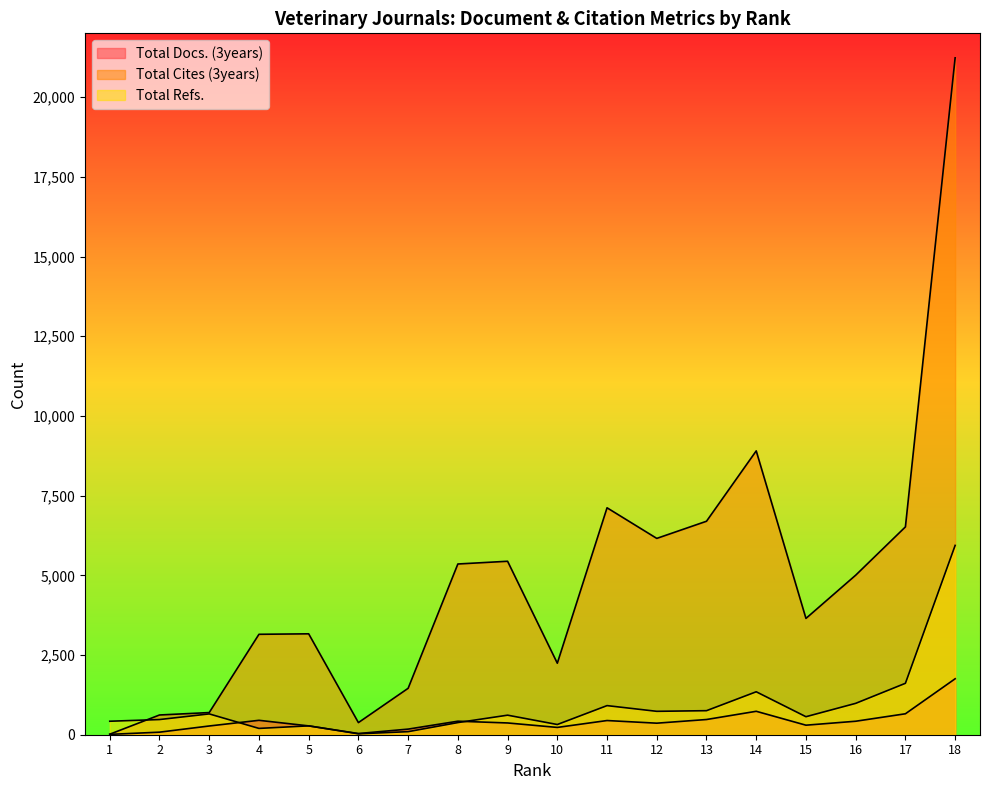

What is the difference between the Total Refs. values at 9 and 4?

415